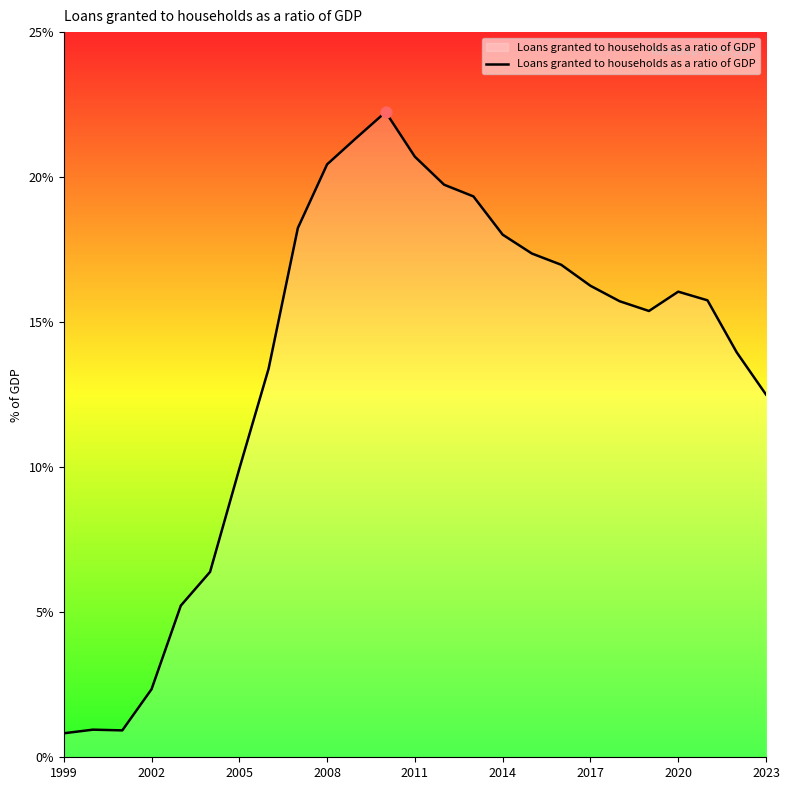

What is the minimum value shown in the chart?

0.8